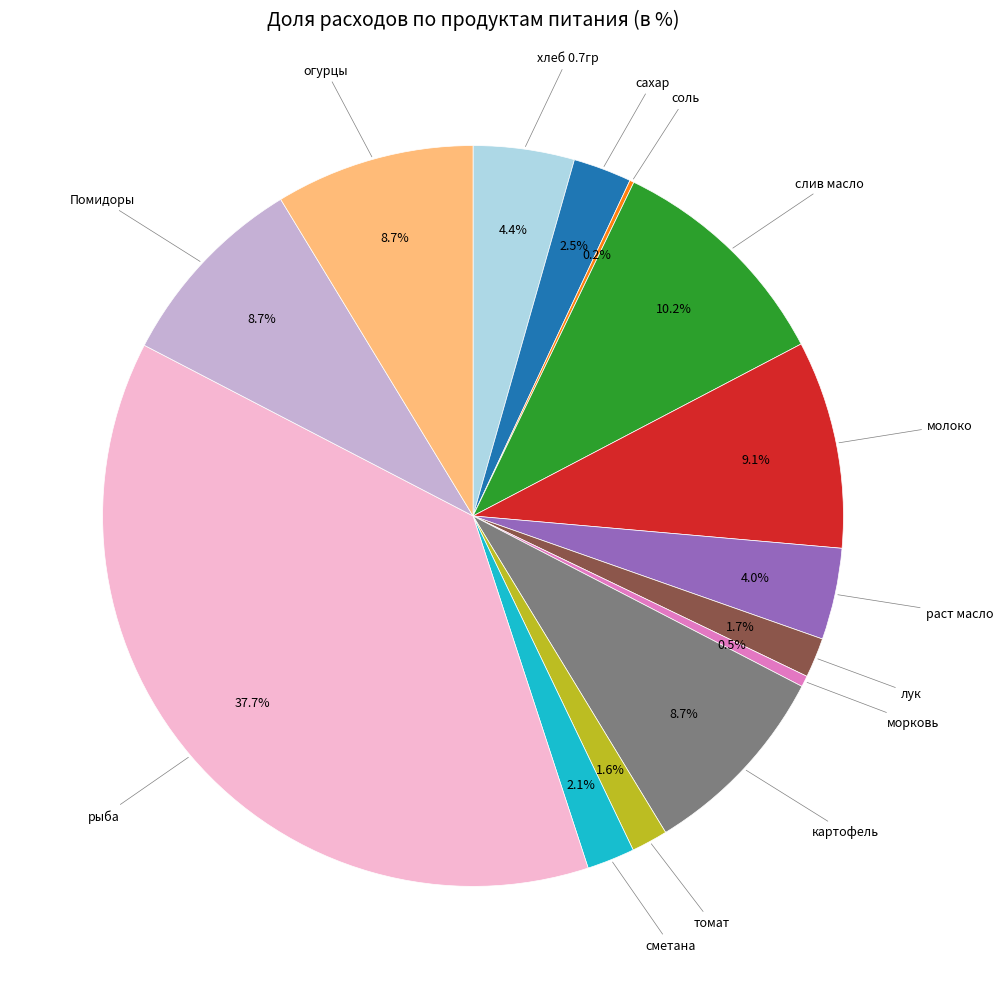

Is there a majority slice in this chart?

No